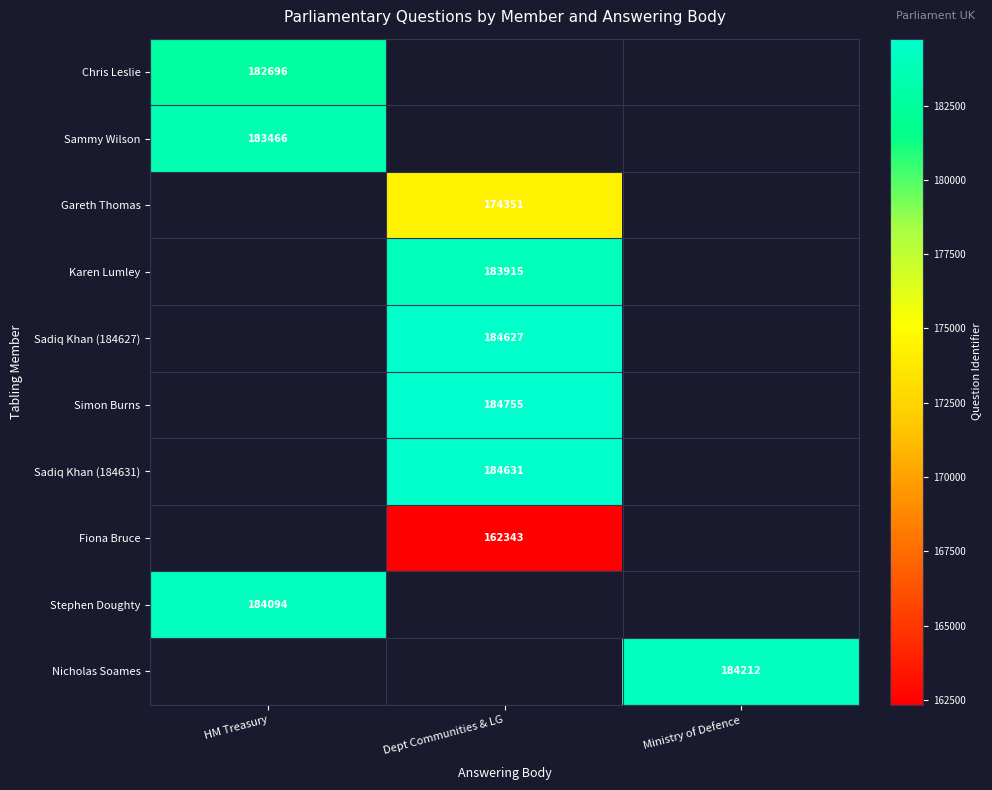

The value of Fiona Bruce at Dept Communities & LG is 162343. True or false?

True